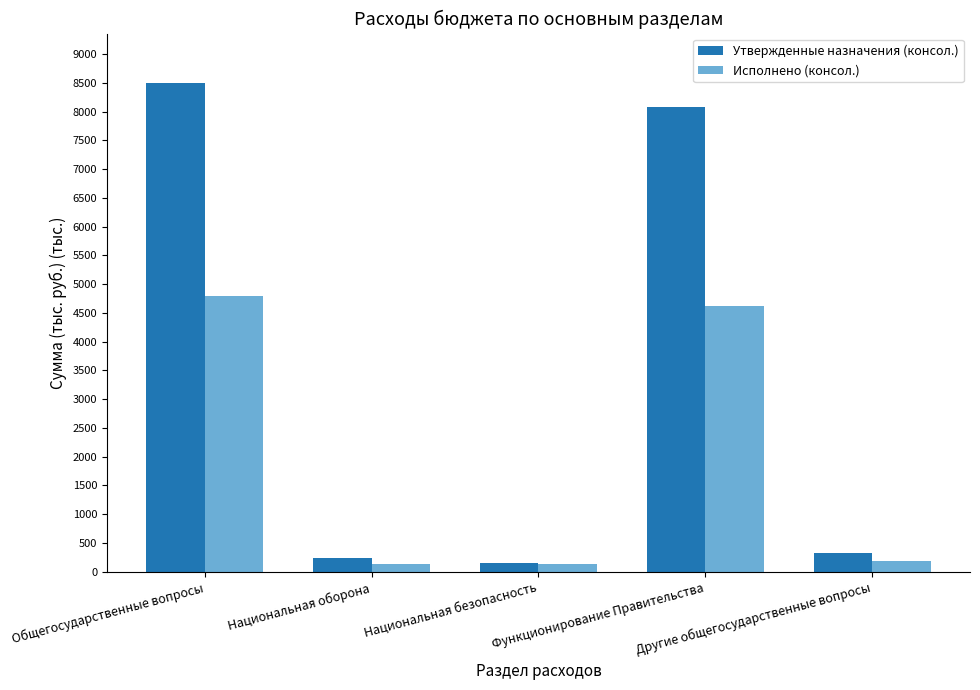

What is the smallest value displayed?

139837.5